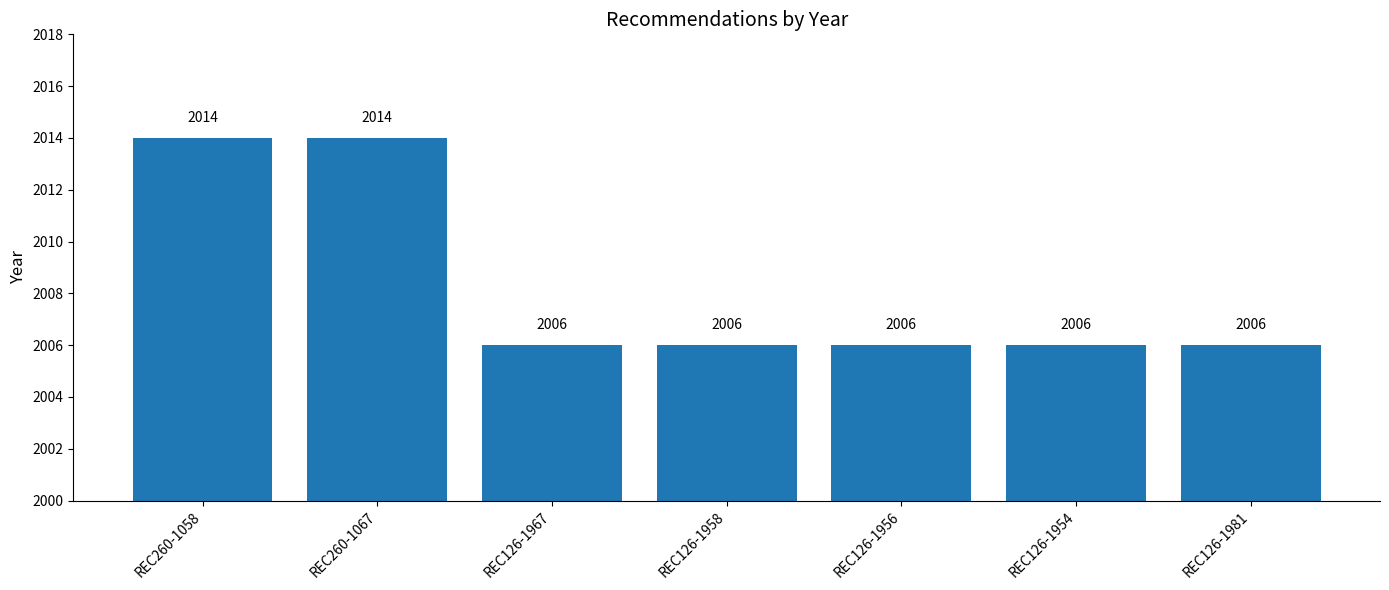

The value at REC126-1958 is 2645. True or false?

False